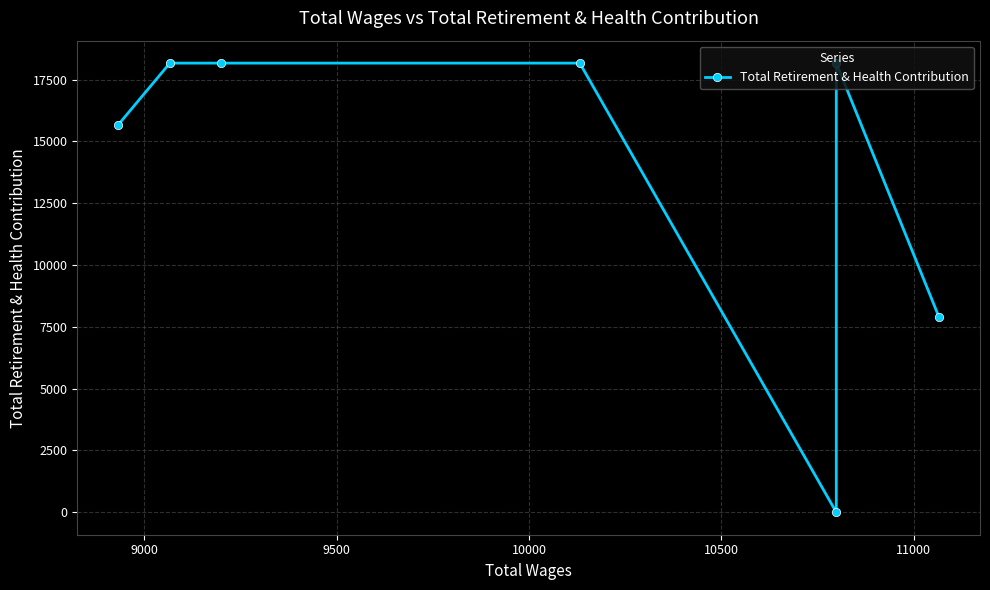

True or false: the data has more than 0 interior local peaks.

True